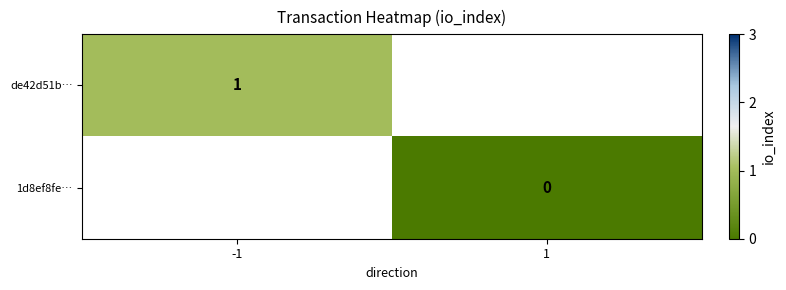

The value of de42d51b… at -1 is 0. True or false?

False